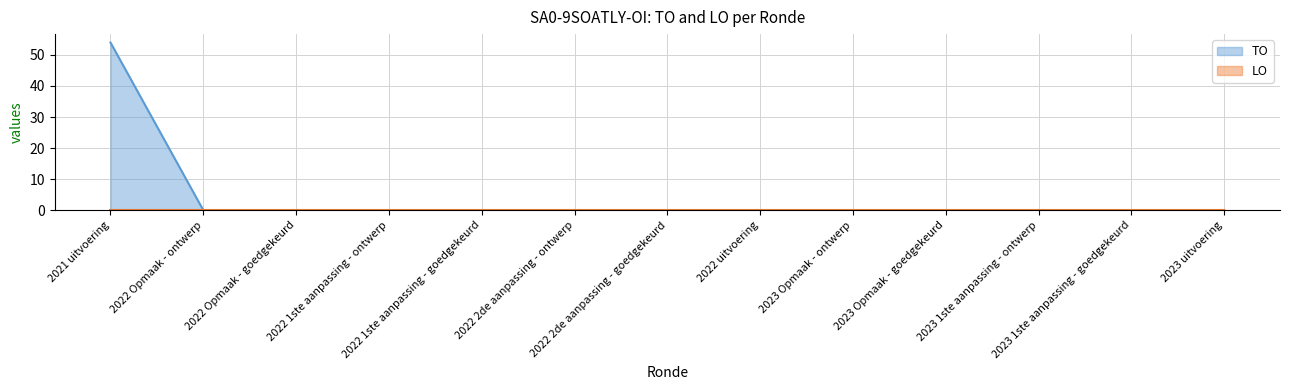

True or false: the data shows -19 at 2023 1ste aanpassing - goedgekeurd.

False